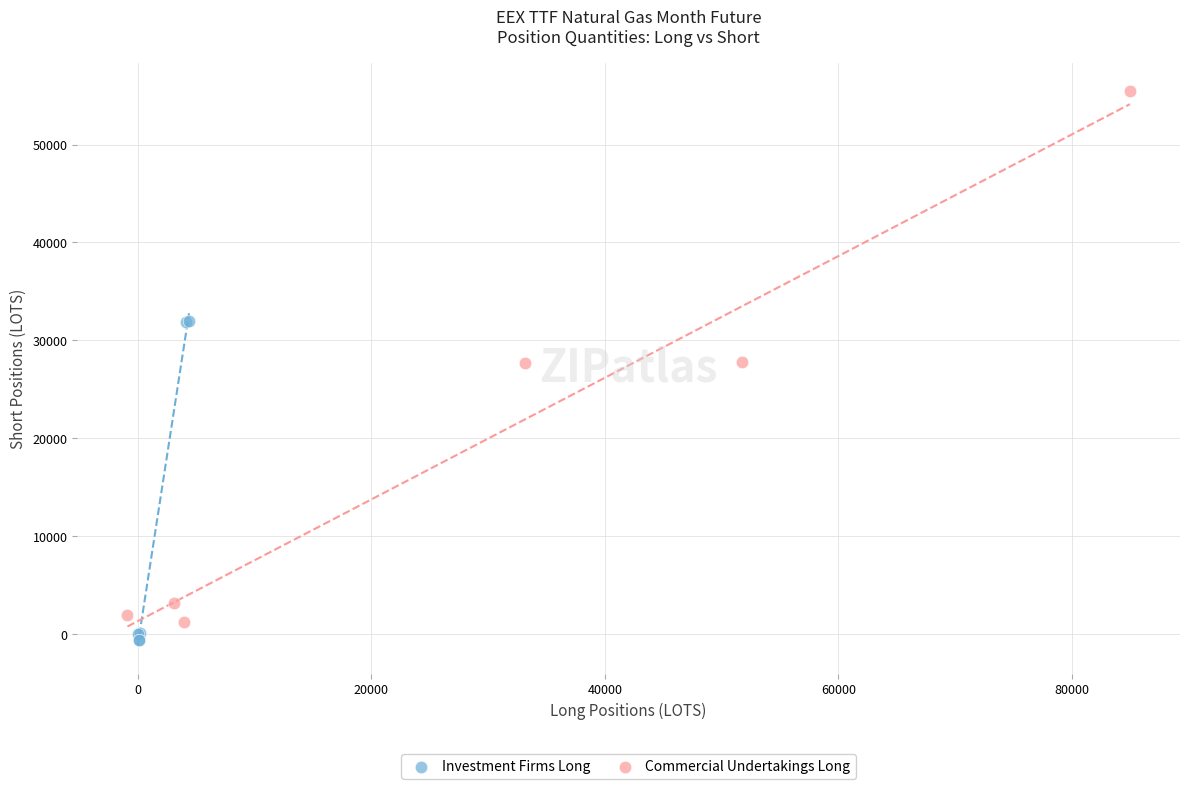

Which series reaches the maximum Y coordinate?

Commercial Undertakings Long